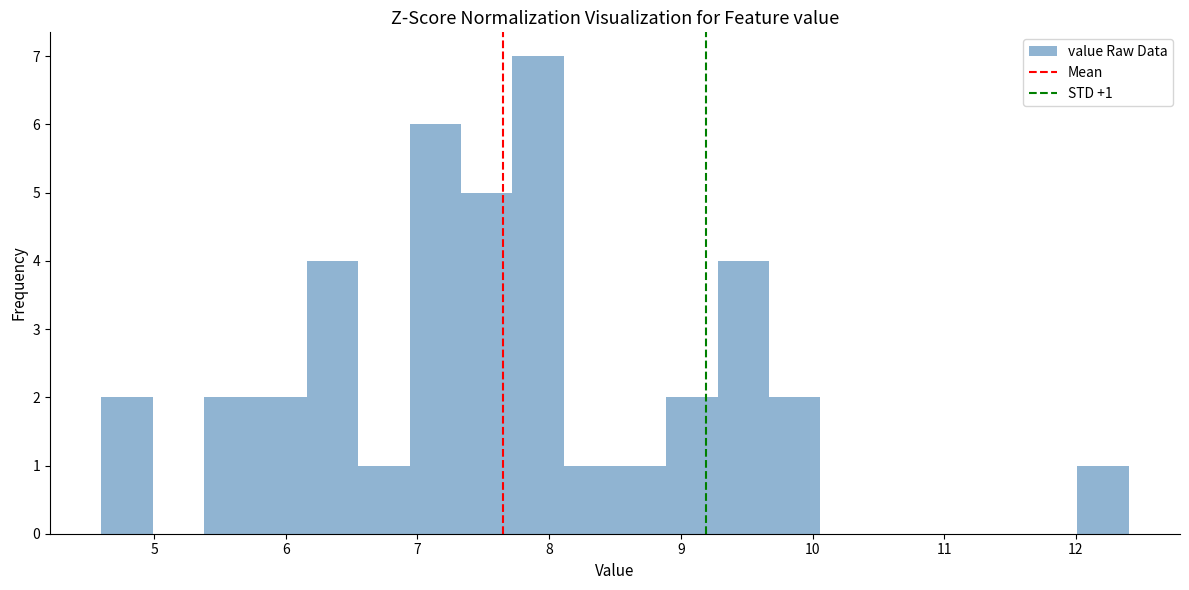

Around what value on the x-axis is the tallest bar? Give the approximate position of its centre, as read against the axis.

7.9